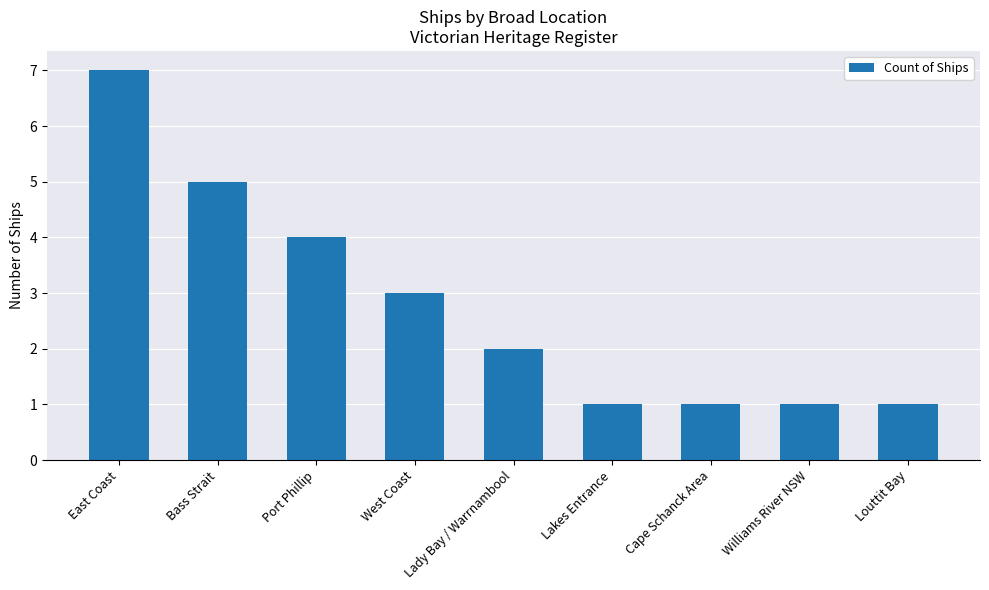

What is the maximum value shown in the chart?

7